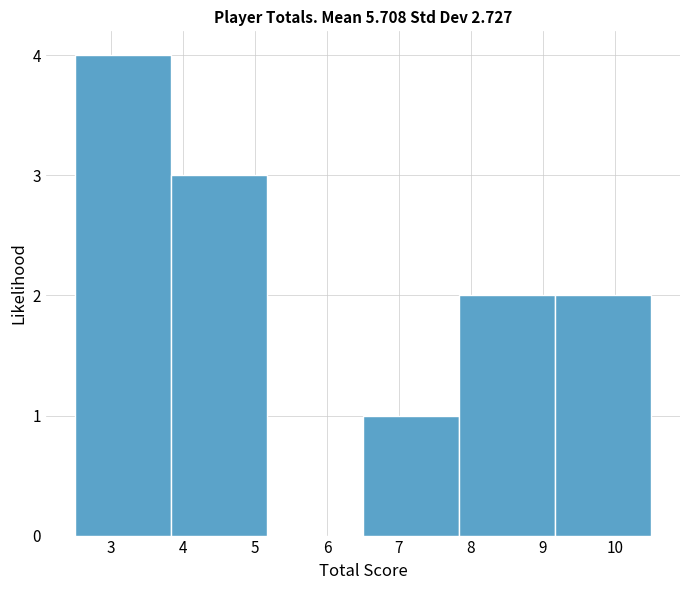

Reading left to right, list every bar in this chart as the range it spans on the x-axis followed by its height. Neither the bar edges nor the heights are printed on the chart, so give them approximately, as read against the axes.

2.5 to 3.8: 4
3.8 to 5.2: 3
5.2 to 6.5: 0
6.5 to 7.8: 1
7.8 to 9.2: 2
9.2 to 10.5: 2